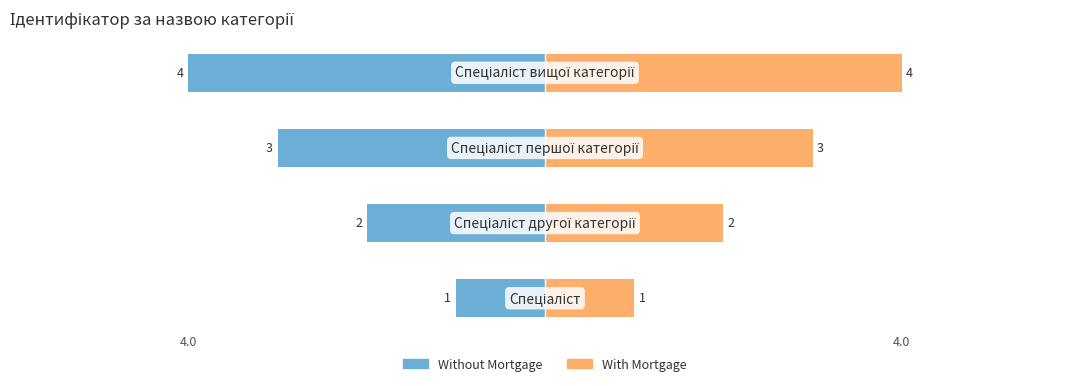

Is the value of With Mortgage at 4.0 greater than the value of Without Mortgage at 2?

Yes